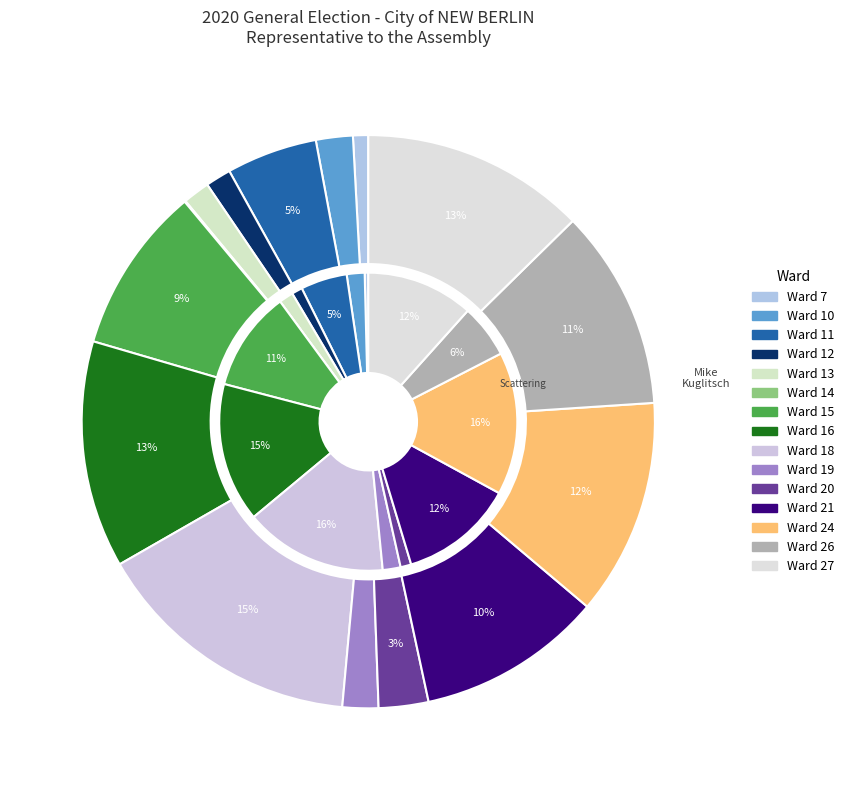

Do Ward 20 and Ward 26 together represent more than half of the pie?

No